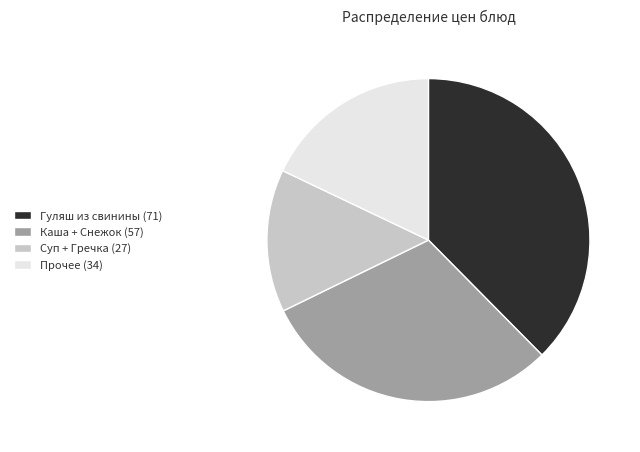

Is there a majority slice in this chart?

No